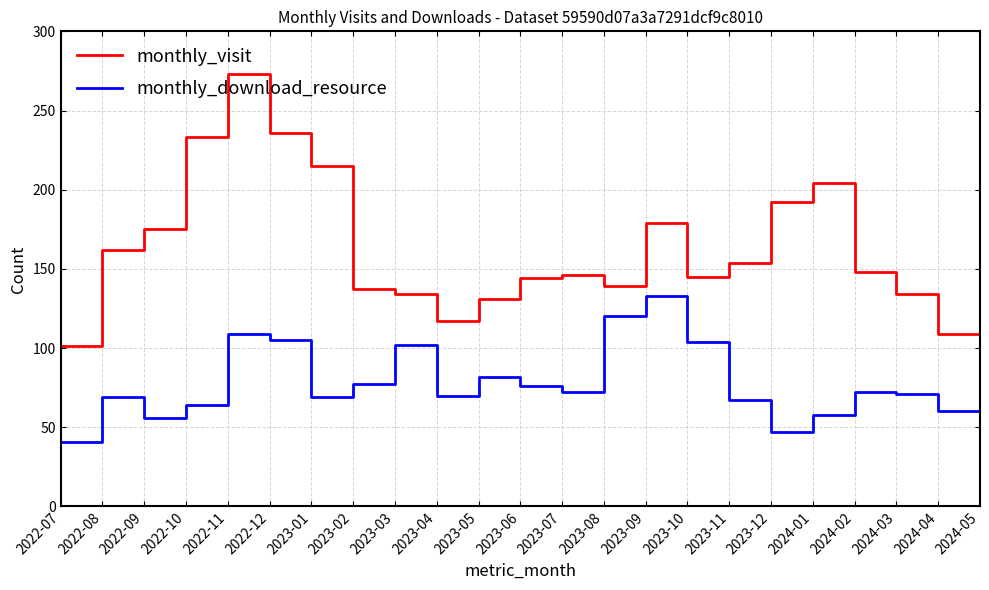

At how many categories does at least one series exceed 141?

14